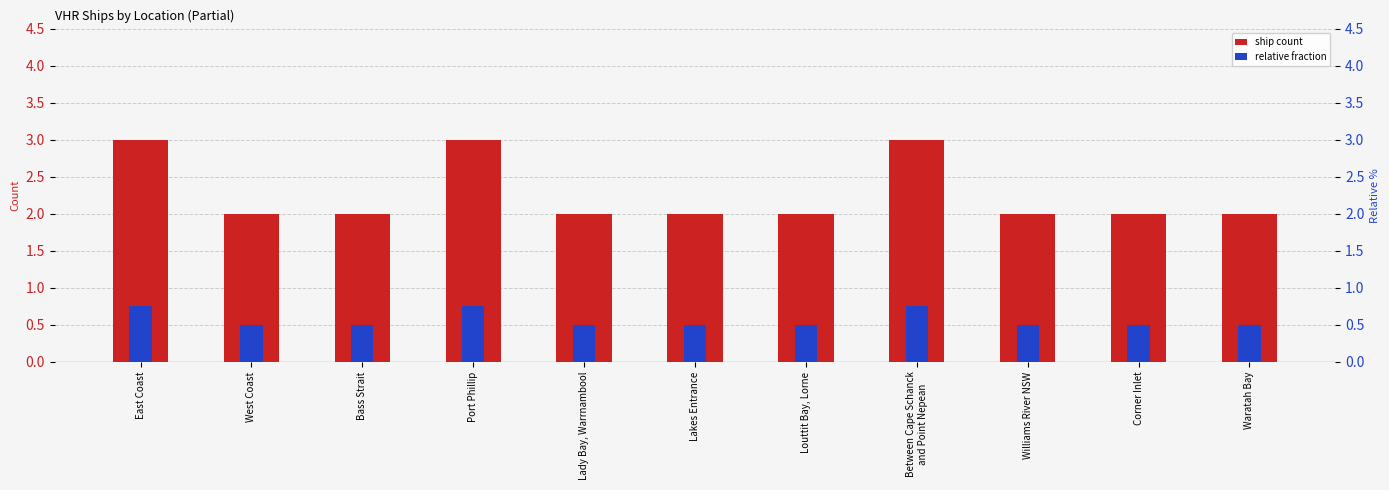

The value of Relative Fraction at Williams River NSW is 0.2. True or false?

False